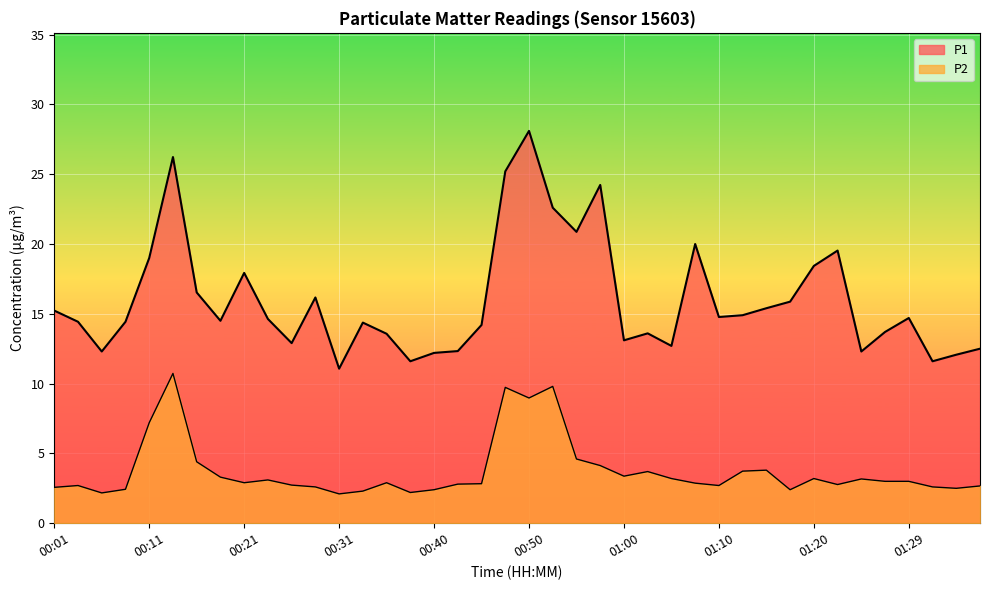

What is the difference between the maximum and minimum values in the P1 series?

17.0